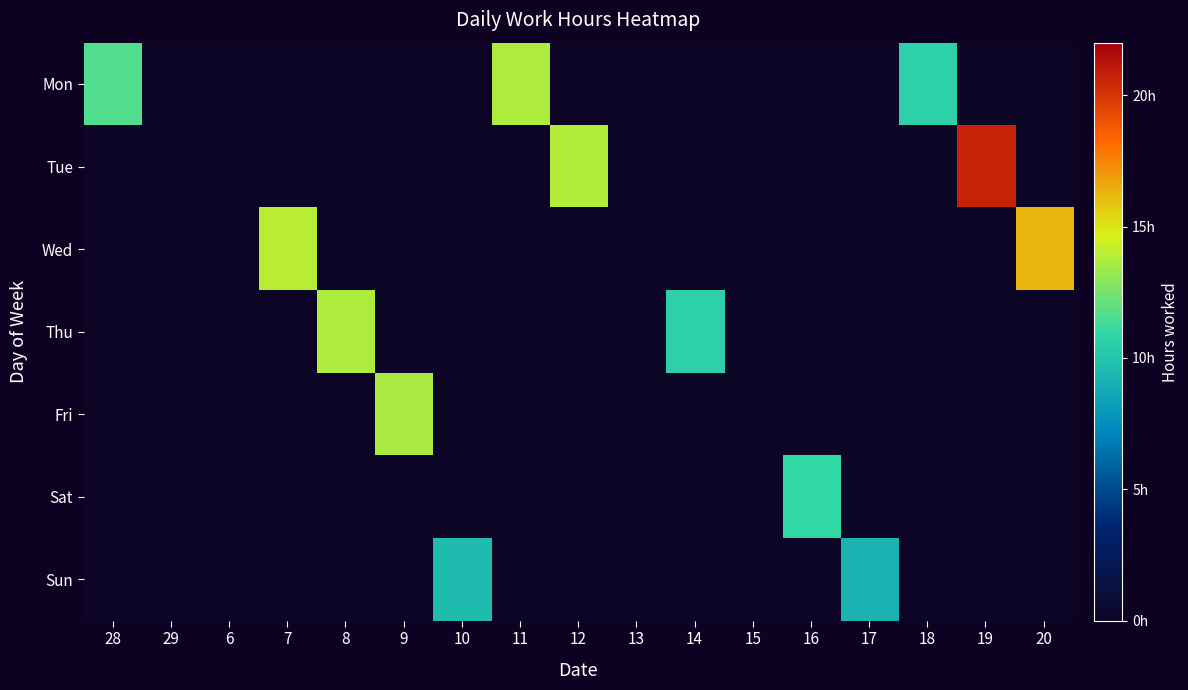

At 10, list the series in order from largest to smallest.

Sun, Mon, Tue, Wed, Thu, Fri, Sat